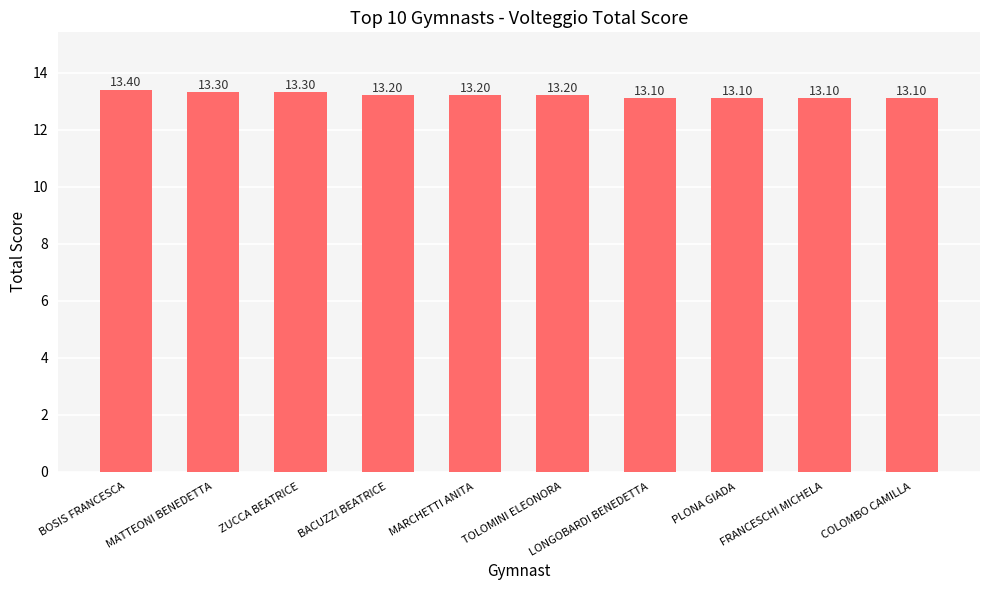

Reading left to right, list all the values displayed in this chart.

13.4	13.3	13.3	13.2	13.2	13.2	13.1	13.1	13.1	13.1